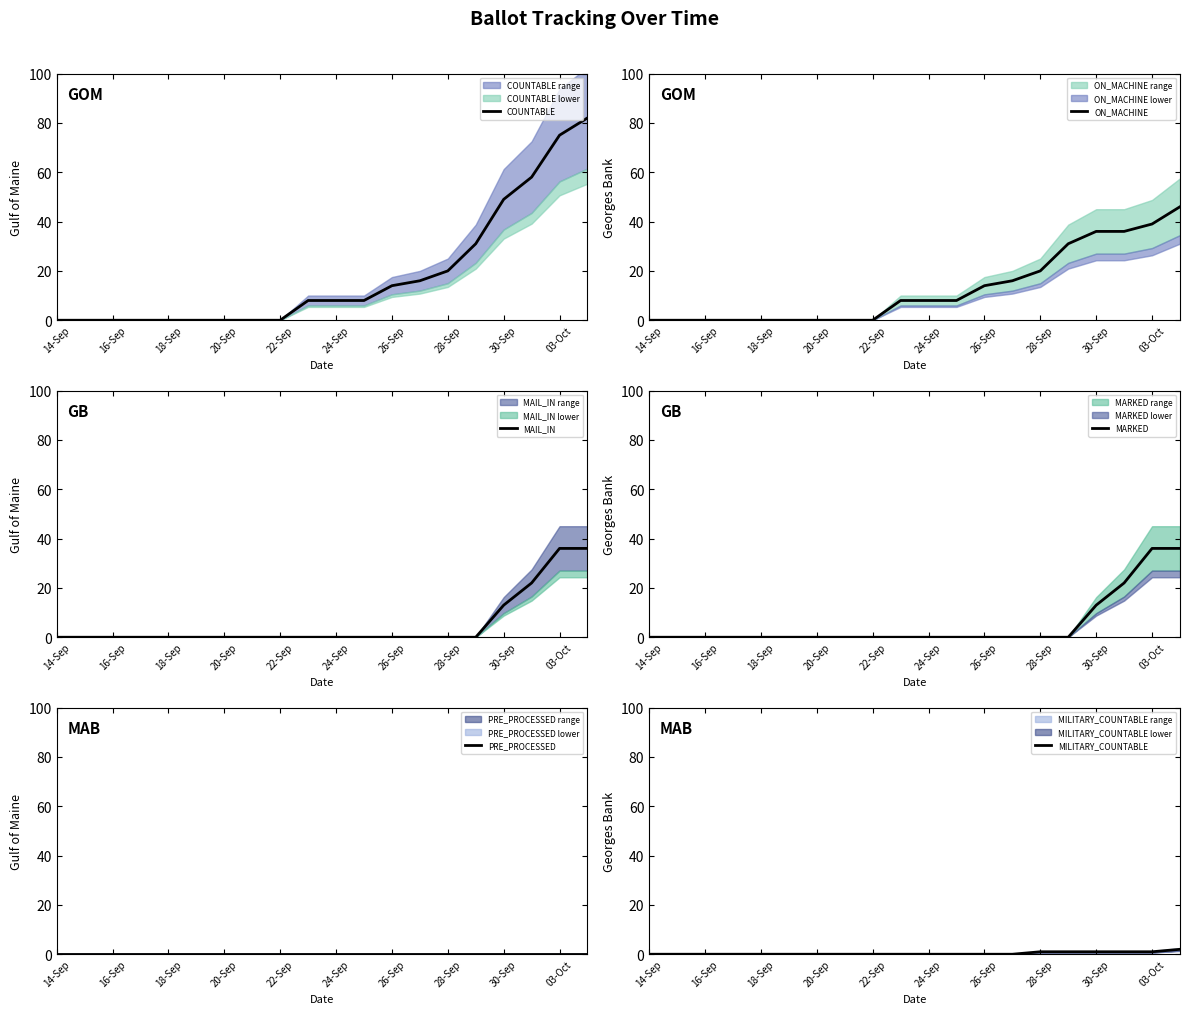

What is the maximum value for ON_MACHINE?

46